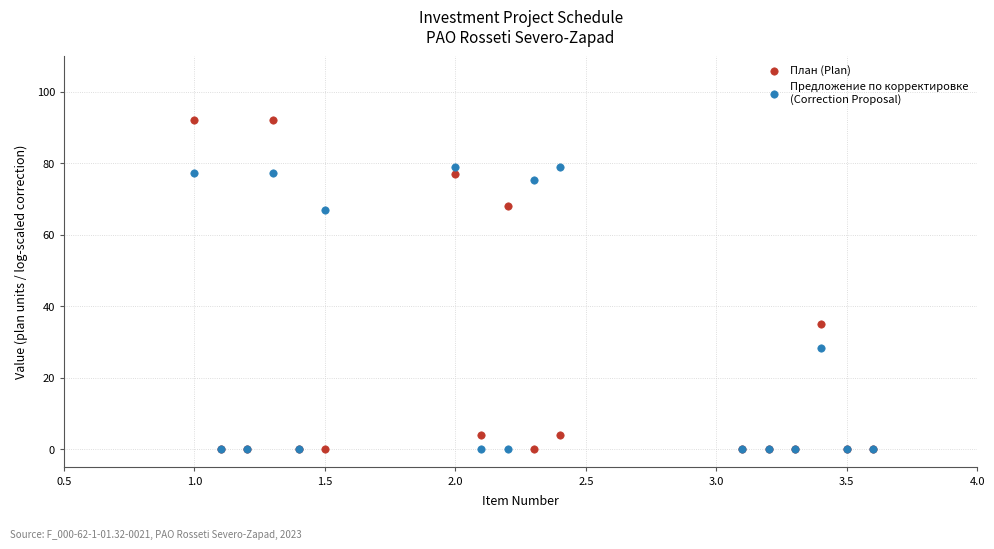

Across all series, what Y value is closest to 46?

35.0